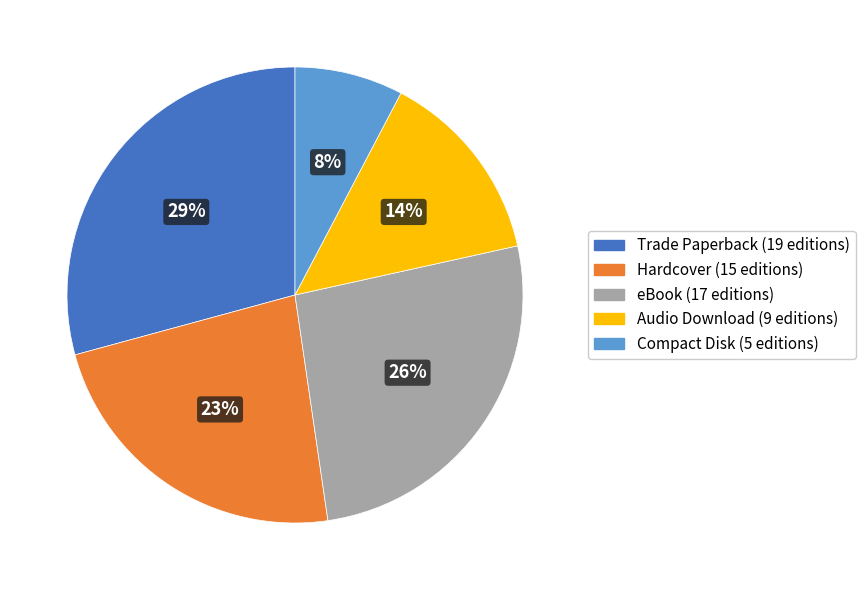

Which has a higher value, Trade Paperback or Compact Disk?

Trade Paperback